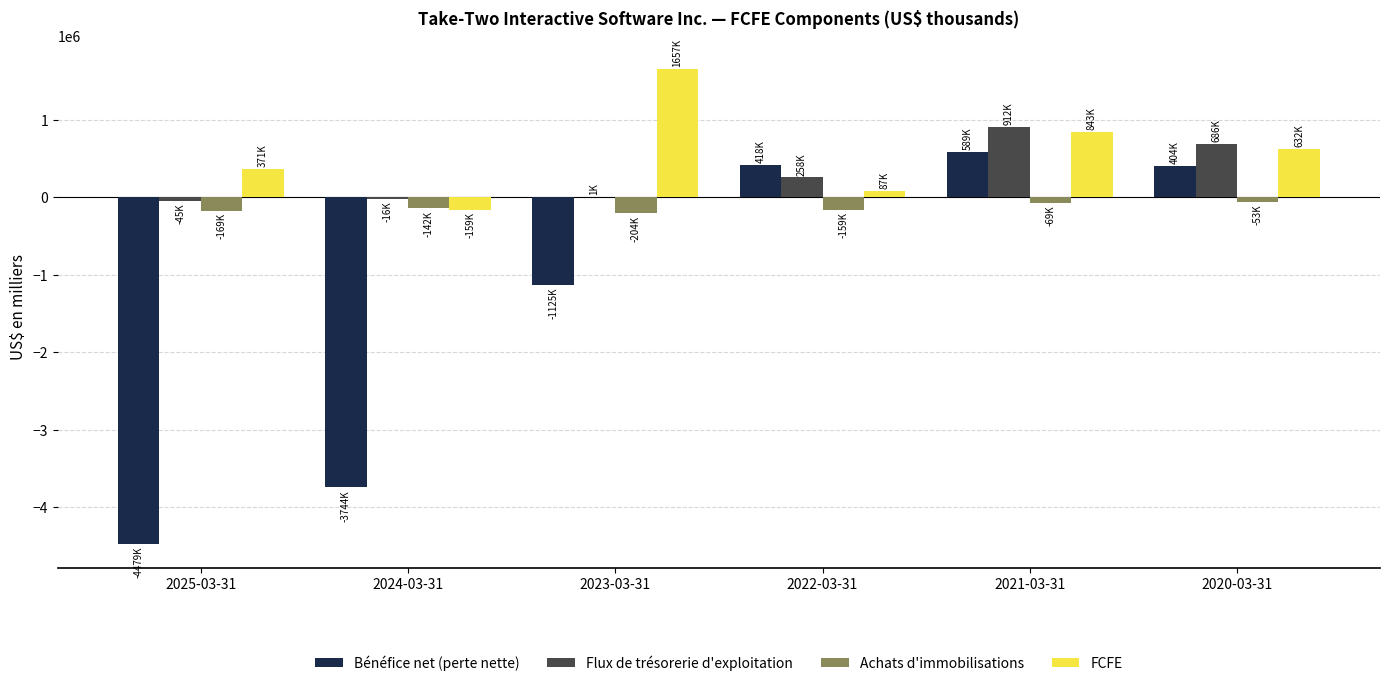

Which label corresponds to the largest value in the chart?

2023-03-31